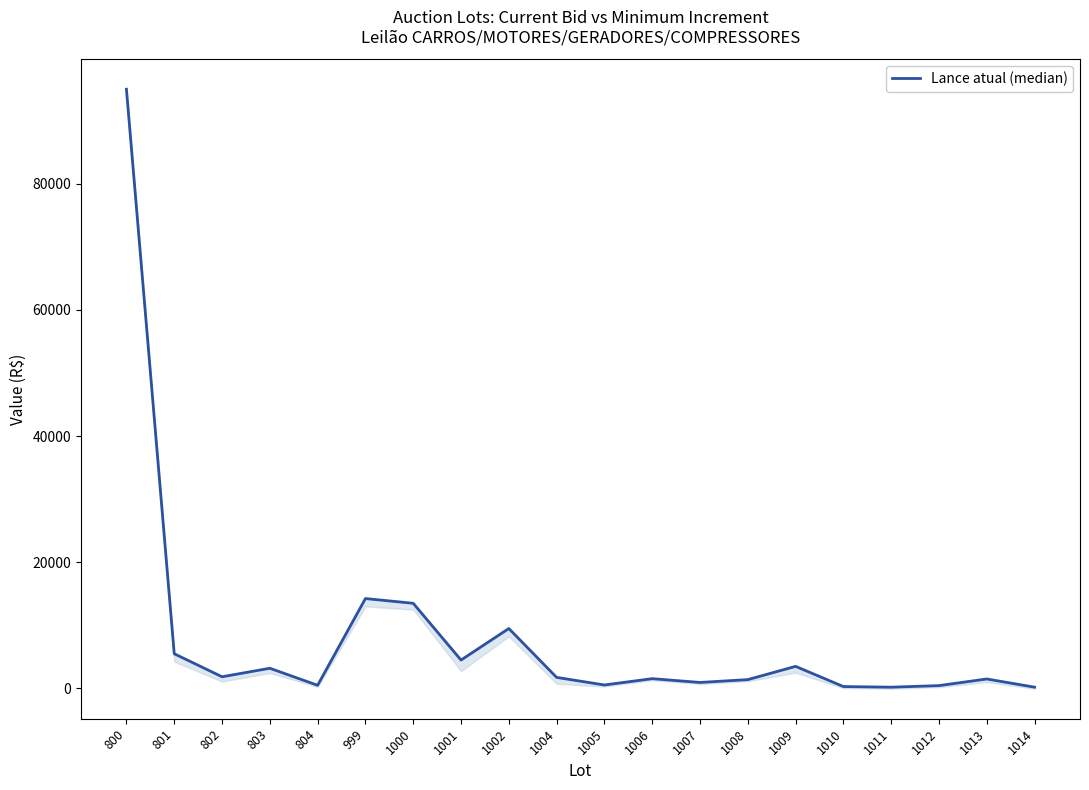

Count the number of values greater than 1750.

9